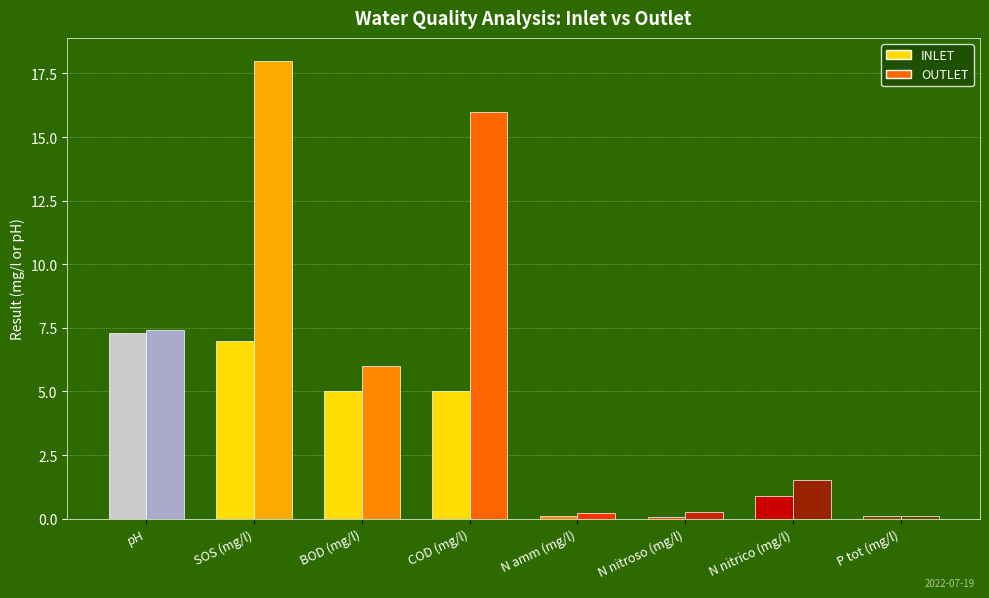

What position from the right is P tot (mg/l)?

1